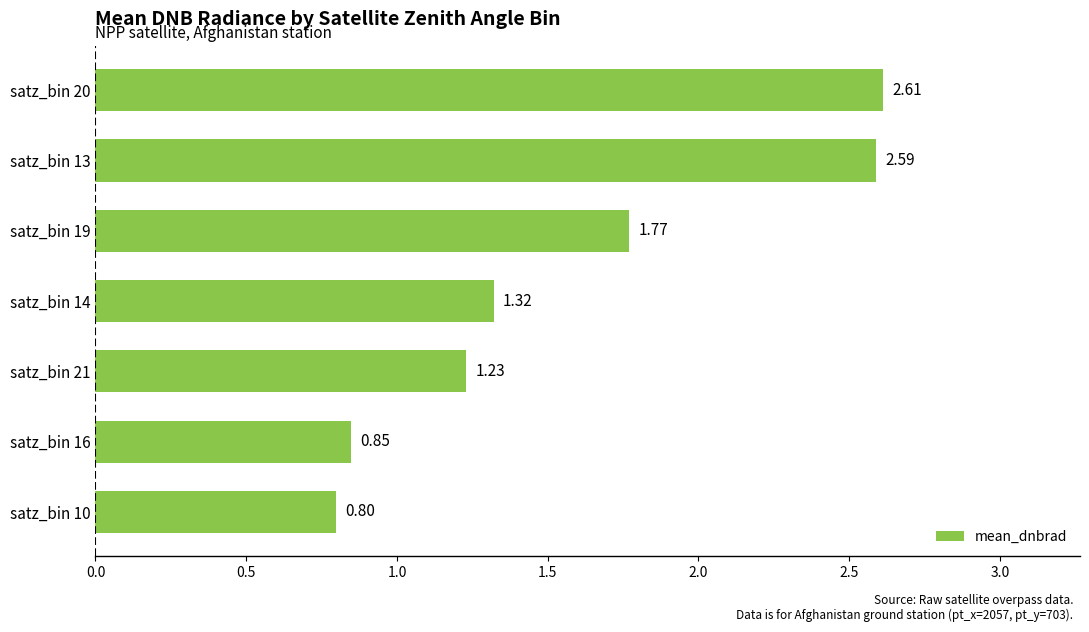

Which has a higher value, satz_bin 14 or satz_bin 19?

satz_bin 19